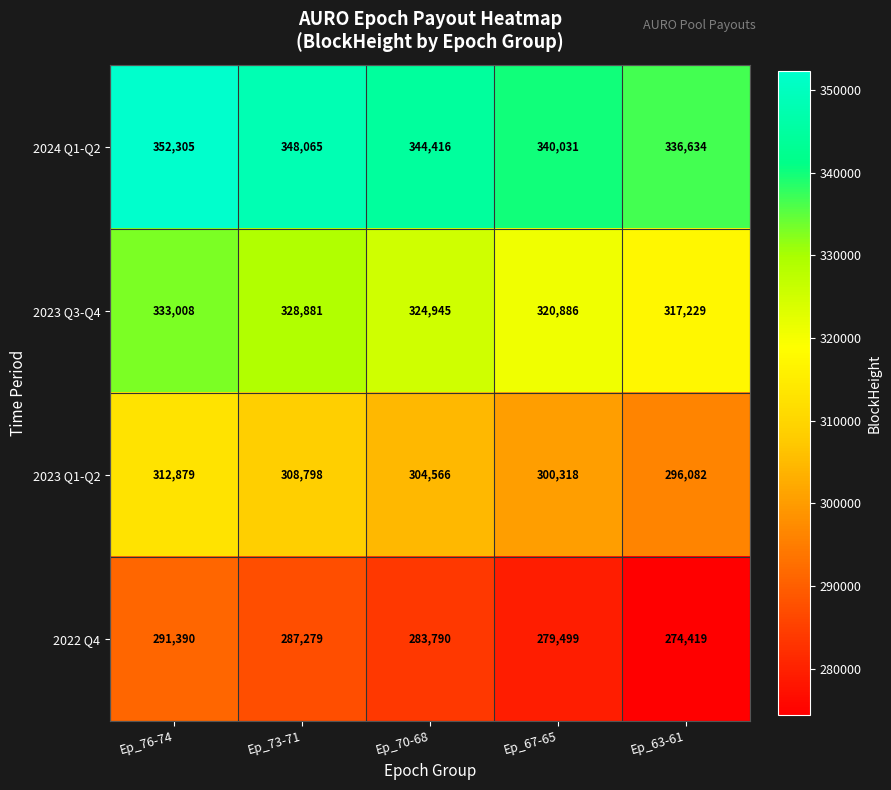

The value of 2024 Q1-Q2 at Ep_67-65 is 143790. True or false?

False